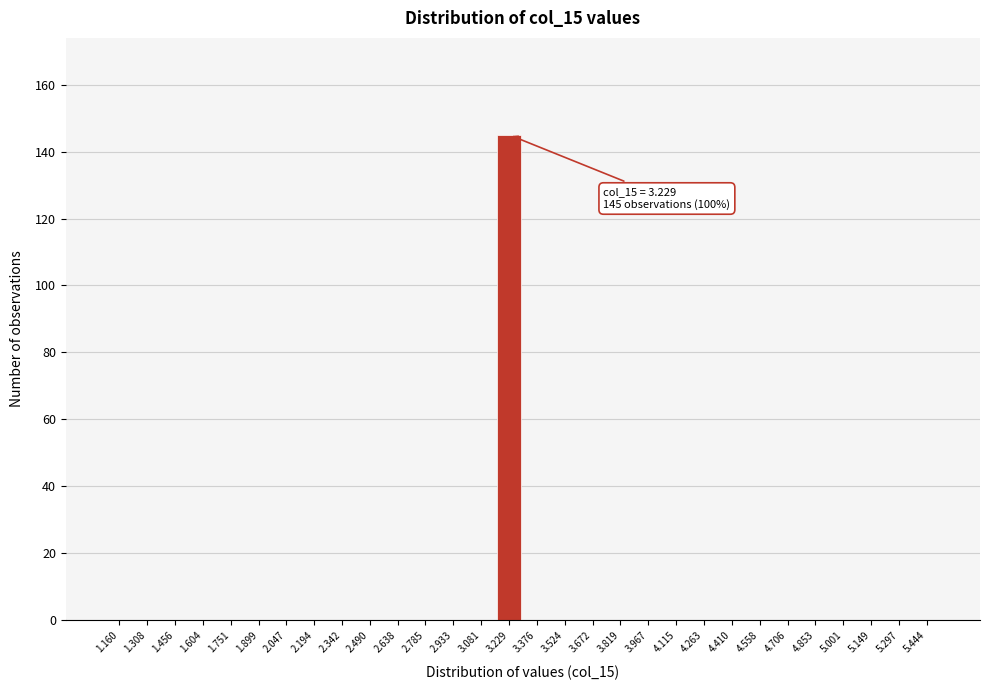

Reading left to right, what are all the values shown in this chart?

1.160=0	1.308=0	1.456=0	1.604=0	1.751=0	1.899=0	2.047=0	2.194=0	2.342=0	2.490=0	2.638=0	2.785=0	2.933=0	3.081=0	3.229=145	3.376=0	3.524=0	3.672=0	3.819=0	3.967=0	4.115=0	4.263=0	4.410=0	4.558=0	4.706=0	4.853=0	5.001=0	5.149=0	5.297=0	5.444=0